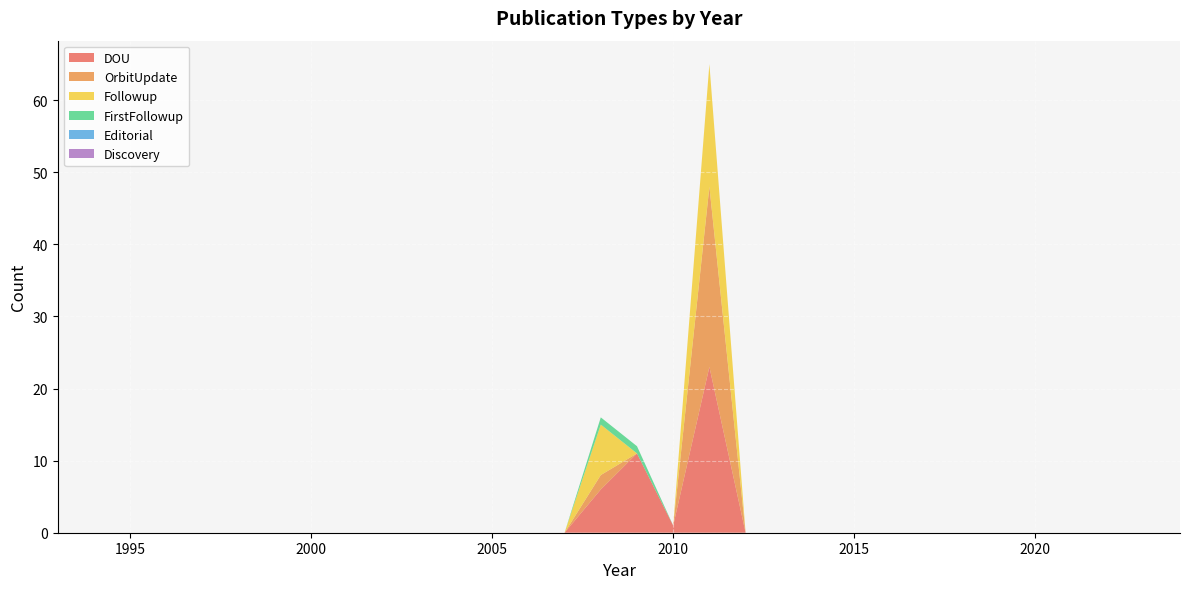

Reading left to right, what are all the values shown in this chart?

DOU: 1993.0=0	1994.0=0	1995.0=0	1996.0=0	1997.0=0	1998.0=0	1999.0=0	2000.0=0	2001.0=0	2002.0=0	2003.0=0	2004.0=0	2005.0=0	2006.0=0	2007.0=0	2008.0=6	2009.0=11	2010.0=1	2011.0=23	2012.0=0	2013.0=0	2014.0=0	2015.0=0	2016.0=0	2017.0=0	2018.0=0	2019.0=0	2020.0=0	2021.0=0	2022.0=0	2023.0=0	2024.0=0
OrbitUpdate: 1993.0=0	1994.0=0	1995.0=0	1996.0=0	1997.0=0	1998.0=0	1999.0=0	2000.0=0	2001.0=0	2002.0=0	2003.0=0	2004.0=0	2005.0=0	2006.0=0	2007.0=0	2008.0=2	2009.0=0	2010.0=0	2011.0=25	2012.0=0	2013.0=0	2014.0=0	2015.0=0	2016.0=0	2017.0=0	2018.0=0	2019.0=0	2020.0=0	2021.0=0	2022.0=0	2023.0=0	2024.0=0
Followup: 1993.0=0	1994.0=0	1995.0=0	1996.0=0	1997.0=0	1998.0=0	1999.0=0	2000.0=0	2001.0=0	2002.0=0	2003.0=0	2004.0=0	2005.0=0	2006.0=0	2007.0=0	2008.0=7	2009.0=0	2010.0=0	2011.0=17	2012.0=0	2013.0=0	2014.0=0	2015.0=0	2016.0=0	2017.0=0	2018.0=0	2019.0=0	2020.0=0	2021.0=0	2022.0=0	2023.0=0	2024.0=0
FirstFollowup: 1993.0=0	1994.0=0	1995.0=0	1996.0=0	1997.0=0	1998.0=0	1999.0=0	2000.0=0	2001.0=0	2002.0=0	2003.0=0	2004.0=0	2005.0=0	2006.0=0	2007.0=0	2008.0=1	2009.0=1	2010.0=0	2011.0=0	2012.0=0	2013.0=0	2014.0=0	2015.0=0	2016.0=0	2017.0=0	2018.0=0	2019.0=0	2020.0=0	2021.0=0	2022.0=0	2023.0=0	2024.0=0
Editorial: 1993.0=0	1994.0=0	1995.0=0	1996.0=0	1997.0=0	1998.0=0	1999.0=0	2000.0=0	2001.0=0	2002.0=0	2003.0=0	2004.0=0	2005.0=0	2006.0=0	2007.0=0	2008.0=0	2009.0=0	2010.0=0	2011.0=0	2012.0=0	2013.0=0	2014.0=0	2015.0=0	2016.0=0	2017.0=0	2018.0=0	2019.0=0	2020.0=0	2021.0=0	2022.0=0	2023.0=0	2024.0=0
Discovery: 1993.0=0	1994.0=0	1995.0=0	1996.0=0	1997.0=0	1998.0=0	1999.0=0	2000.0=0	2001.0=0	2002.0=0	2003.0=0	2004.0=0	2005.0=0	2006.0=0	2007.0=0	2008.0=0	2009.0=0	2010.0=0	2011.0=0	2012.0=0	2013.0=0	2014.0=0	2015.0=0	2016.0=0	2017.0=0	2018.0=0	2019.0=0	2020.0=0	2021.0=0	2022.0=0	2023.0=0	2024.0=0